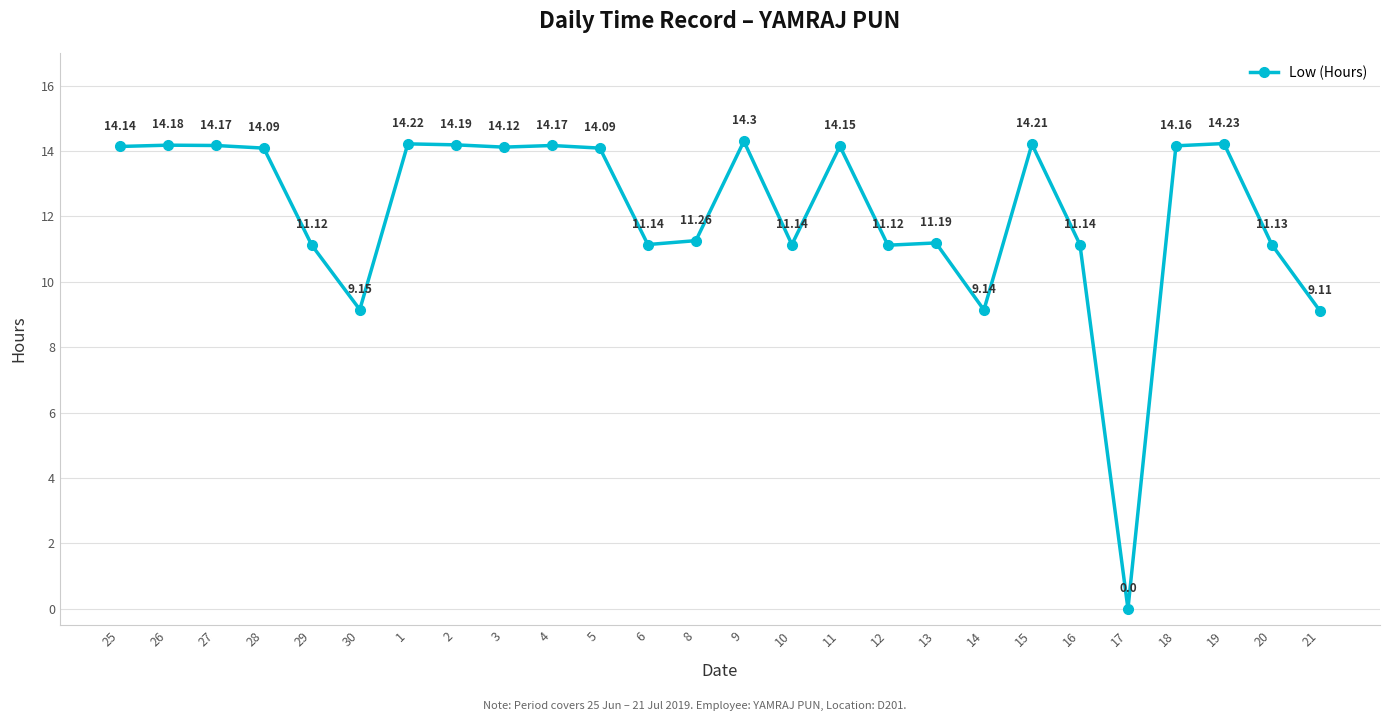

What is the difference between the maximum and minimum values?

14.3